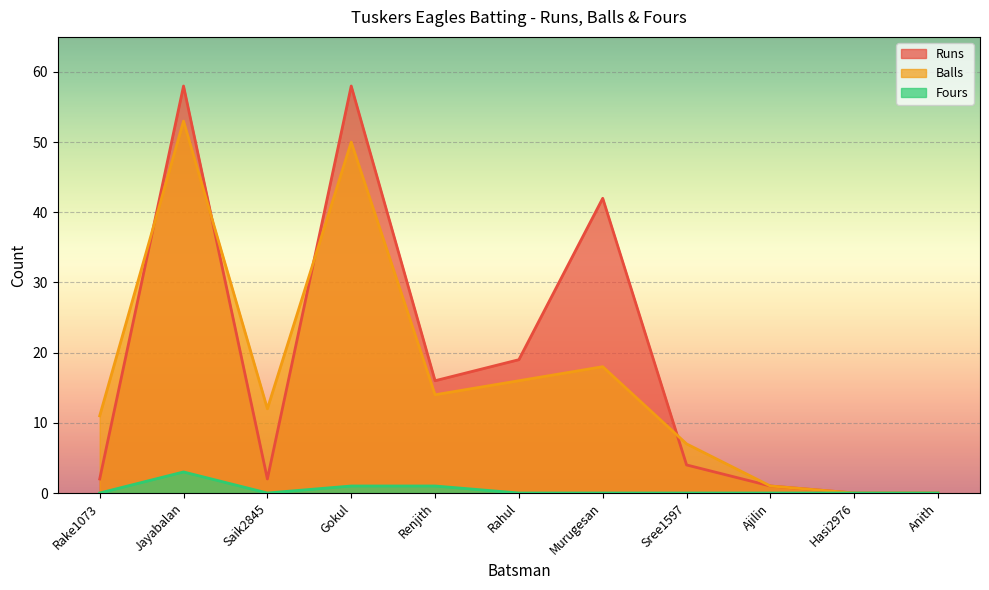

How many series are shown in this chart?

3